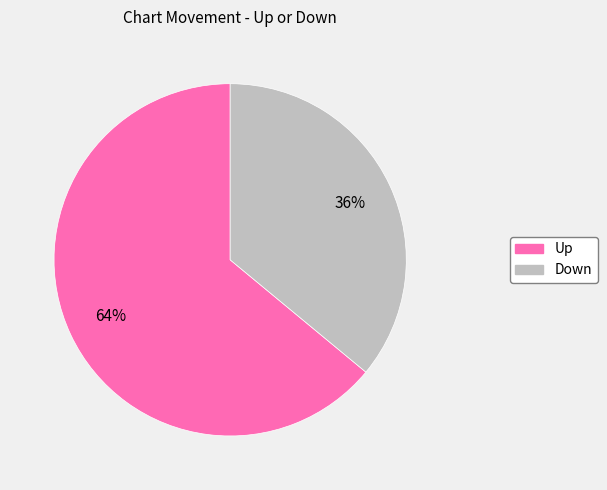

Is it true that Down is 27% of the pie?

False